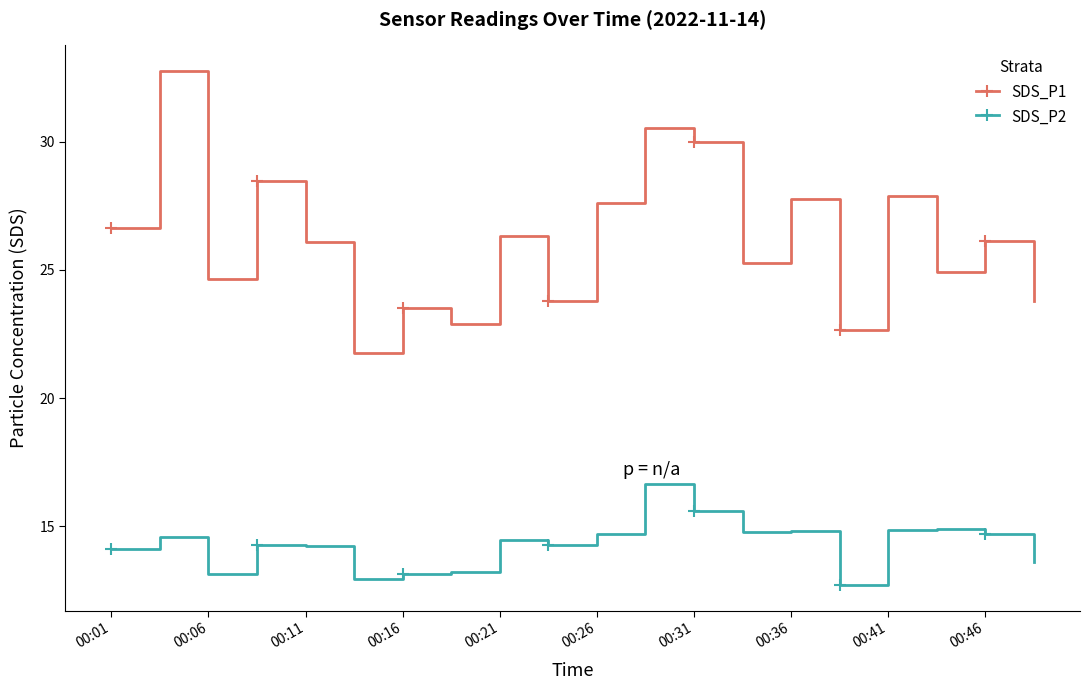

What is the greatest value displayed?

32.8